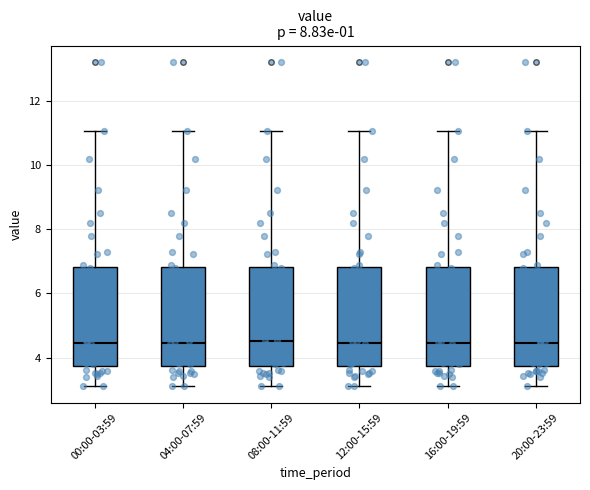

Reading left to right, read every box against the y-axis: the position of its median line, the range the box covers, and the ends of its whiskers. The values are not printed on the chart, so give them approximately, as read against the axis.

00:00-03:59: median 4.4, box 3.8 to 6.8, whiskers 3.2 to 11.0
04:00-07:59: median 4.4, box 3.8 to 6.8, whiskers 3.2 to 11.0
08:00-11:59: median 4.6, box 3.8 to 6.8, whiskers 3.2 to 11.0
12:00-15:59: median 4.4, box 3.8 to 6.8, whiskers 3.2 to 11.0
16:00-19:59: median 4.4, box 3.8 to 6.8, whiskers 3.2 to 11.0
20:00-23:59: median 4.4, box 3.8 to 6.8, whiskers 3.2 to 11.0